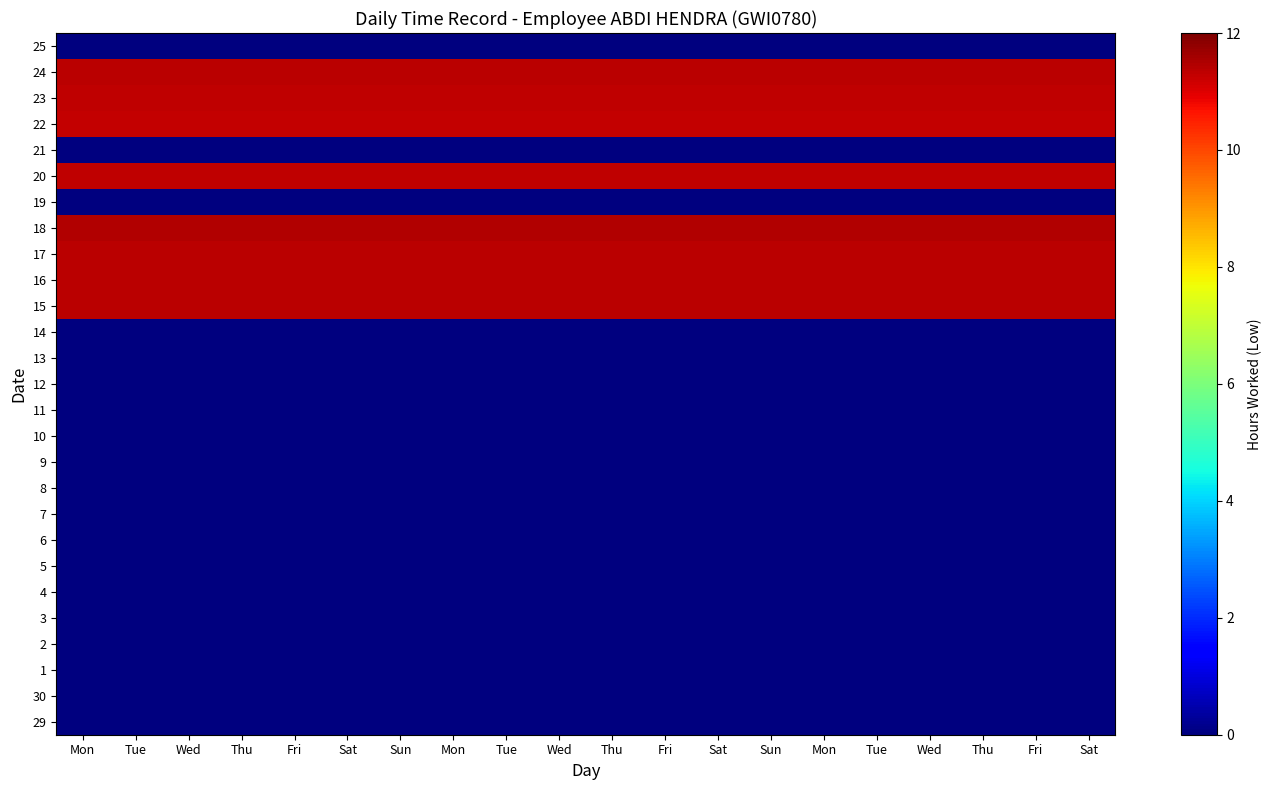

At how many categories does at least one series exceed 6?

20